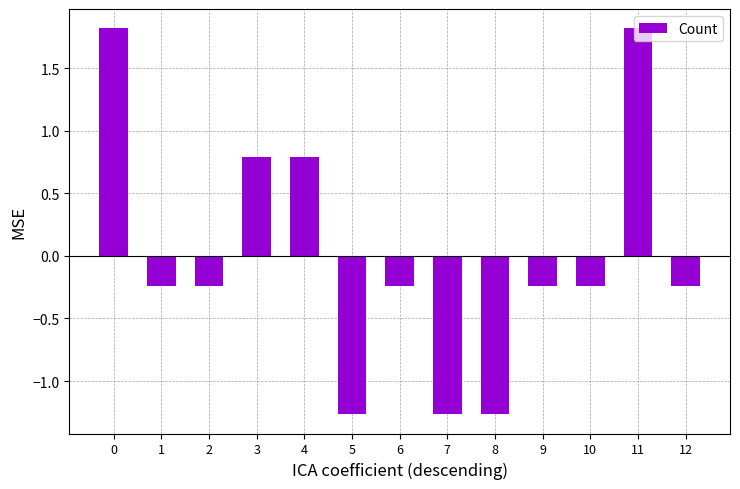

How many bars are there in total?

13